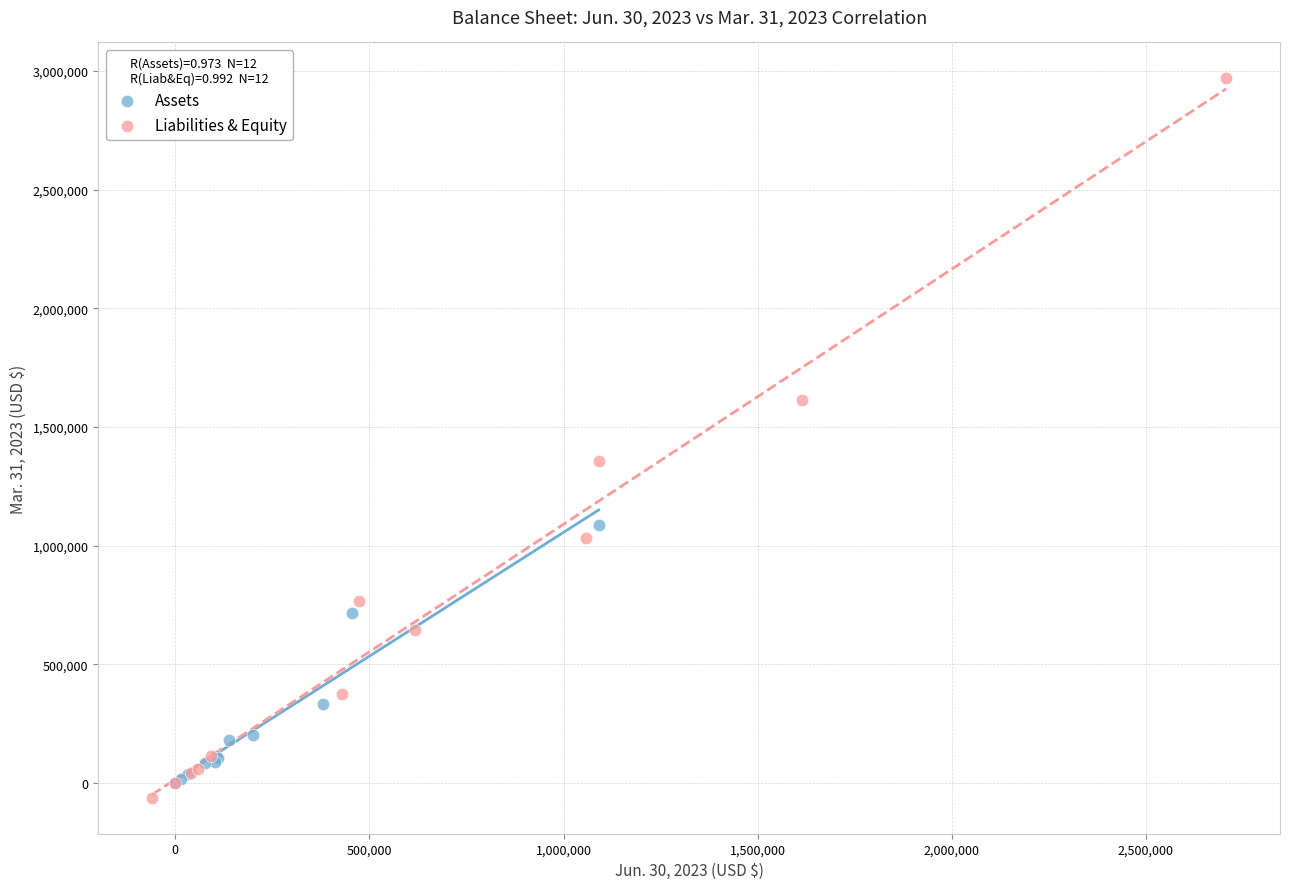

What are all the series names shown in the legend?

Assets, Liabilities & Equity